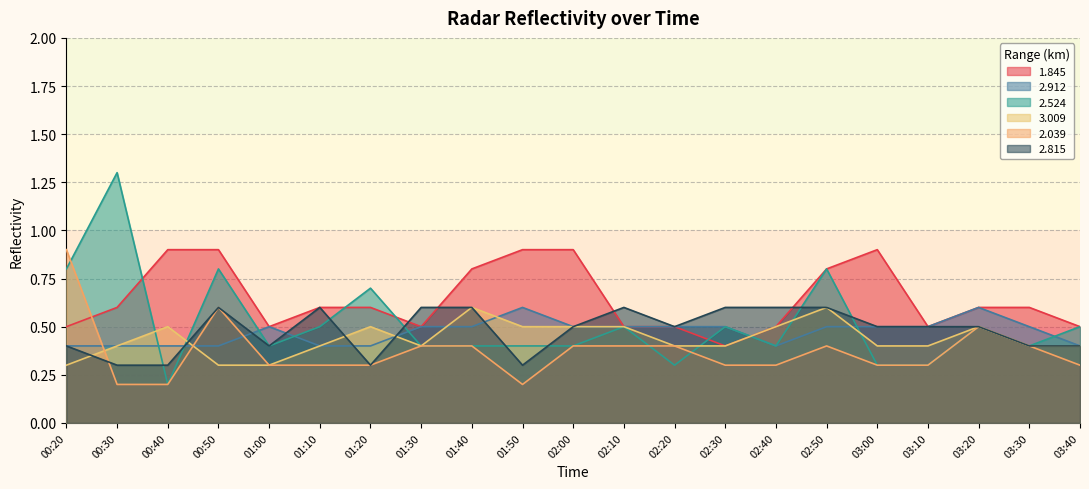

List the series in order of their peak value, lowest first.

2.912, 3.009, 2.815, 1.845, 2.039, 2.524